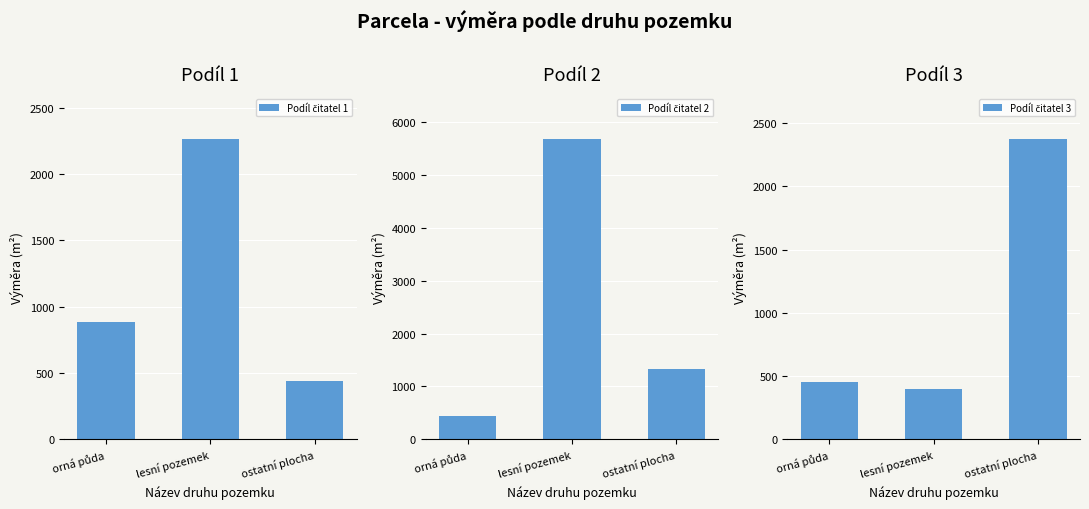

List the series in order of their peak value, lowest first.

Podíl čitatel 1, Podíl čitatel 3, Podíl čitatel 2